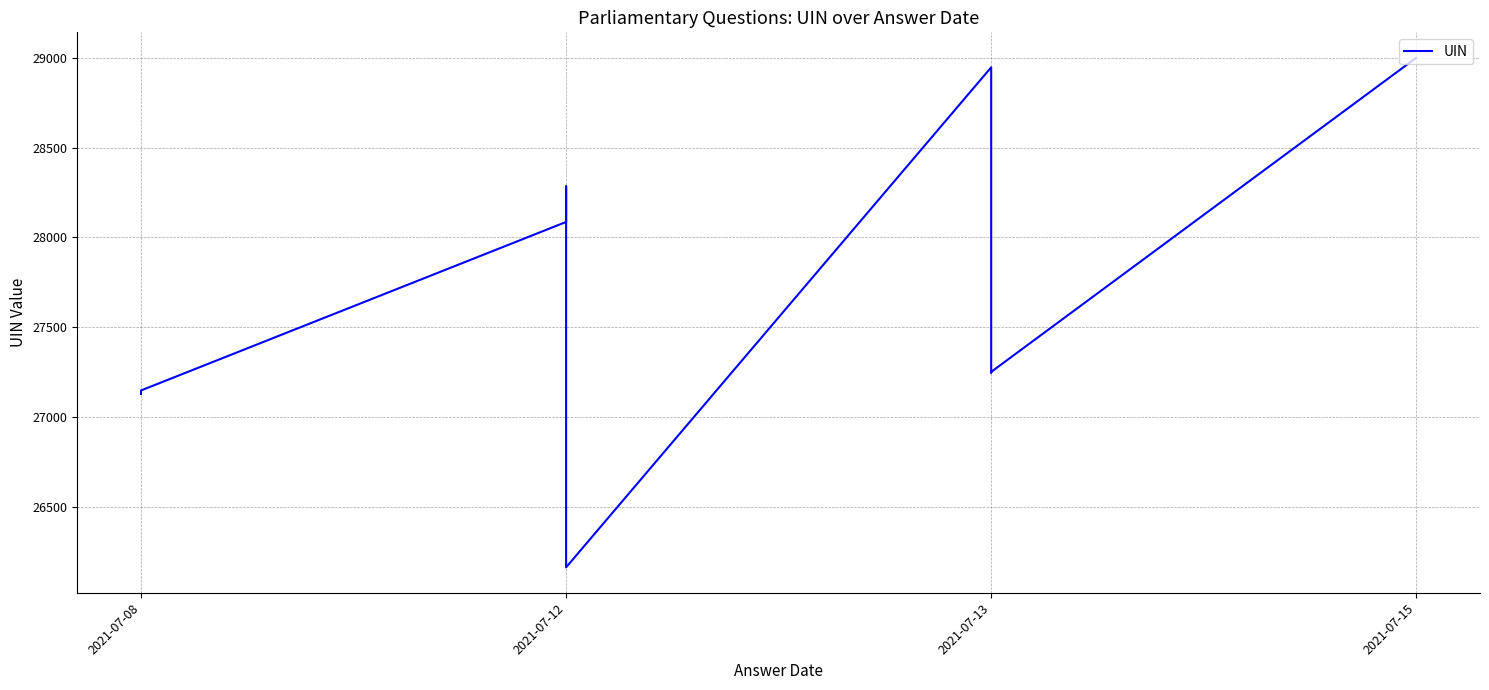

Does the chart have visible grid lines?

Yes